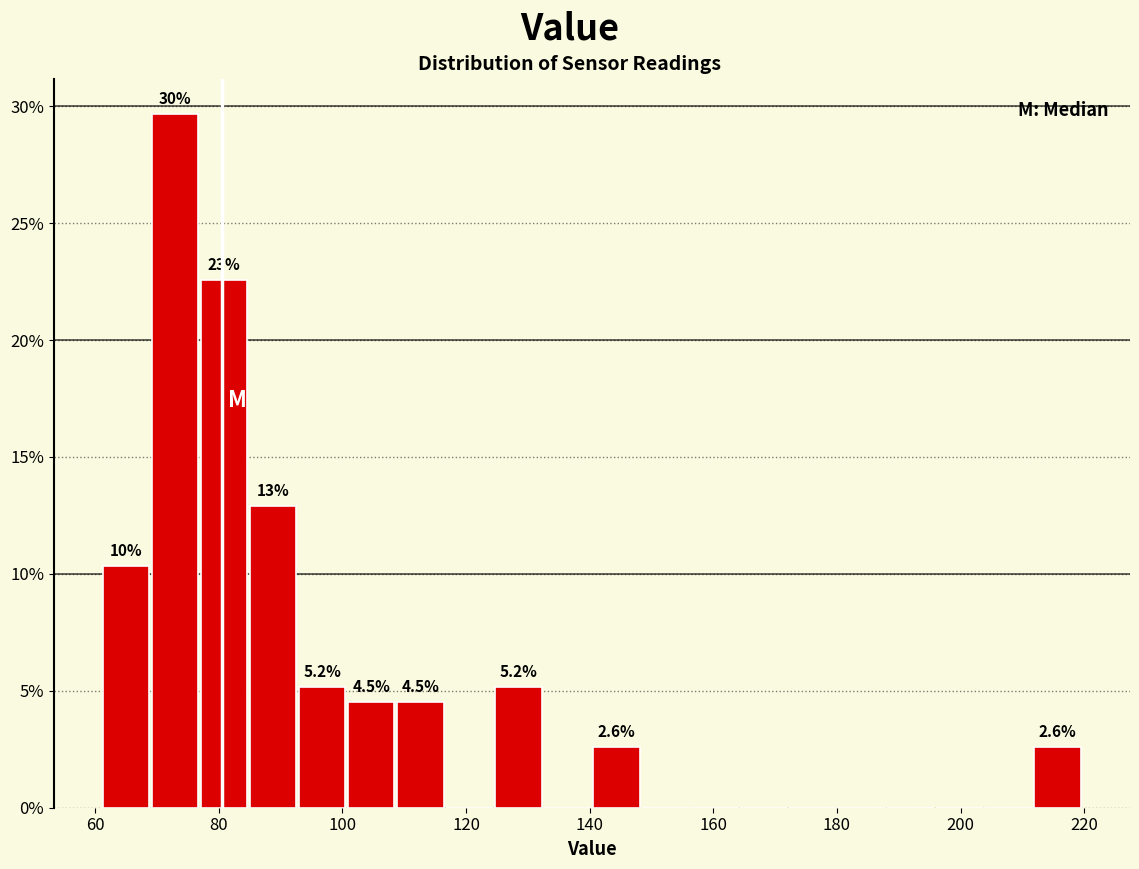

Around what value on the x-axis is the tallest bar? Give the approximate position of its centre, as read against the axis.

72